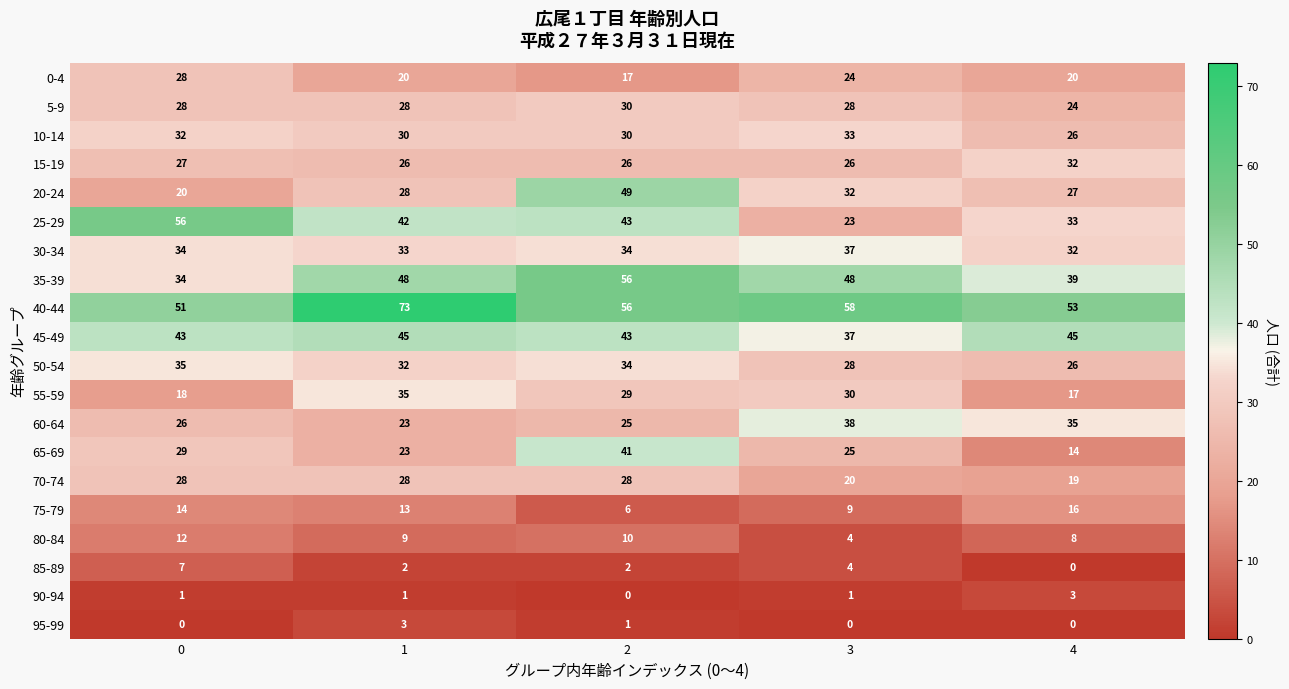

Which series has the largest total across all categories?

40-44